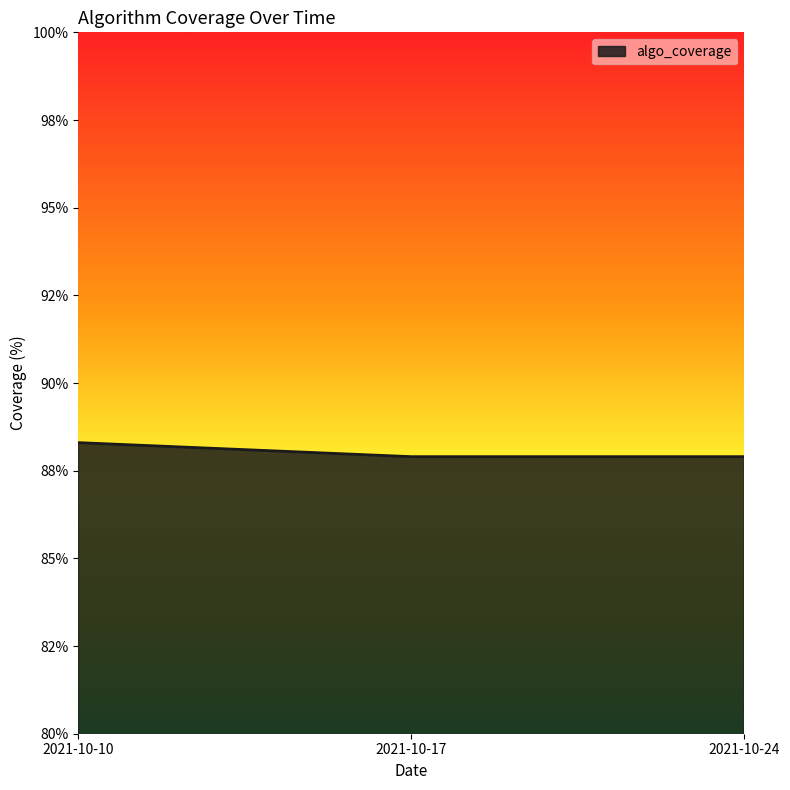

Which label corresponds to the largest value in the chart?

2021-10-10